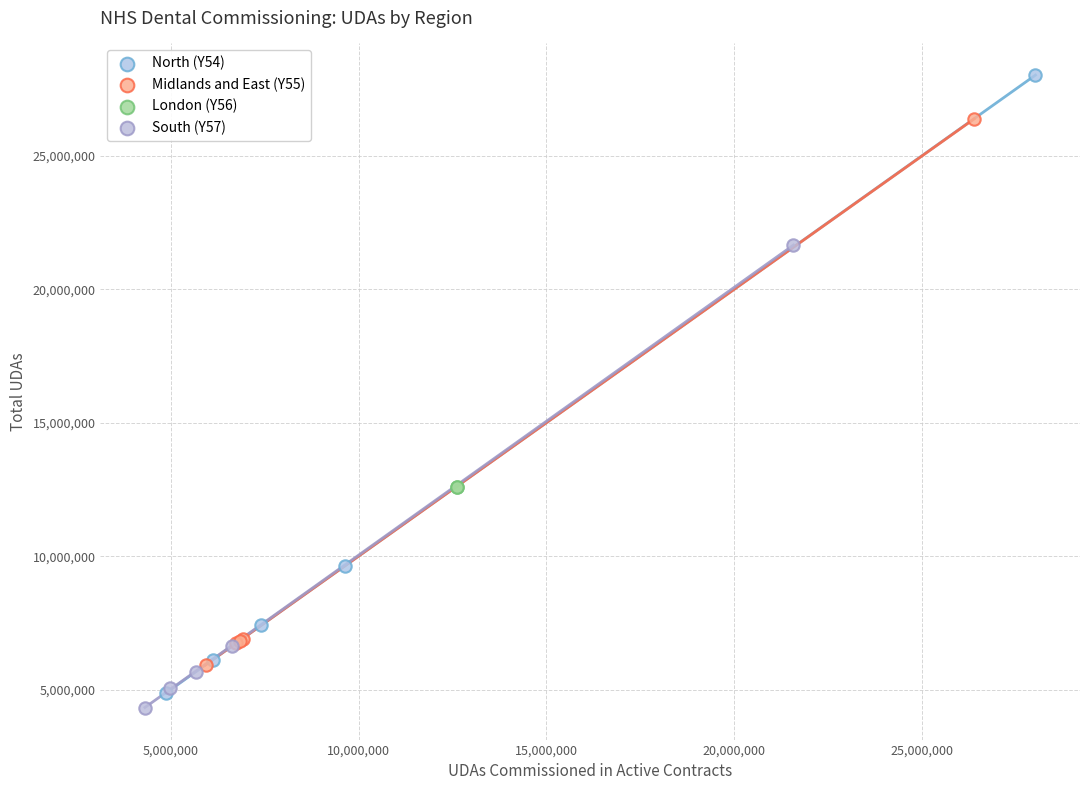

Which series reaches the minimum Y coordinate?

South (Y57)